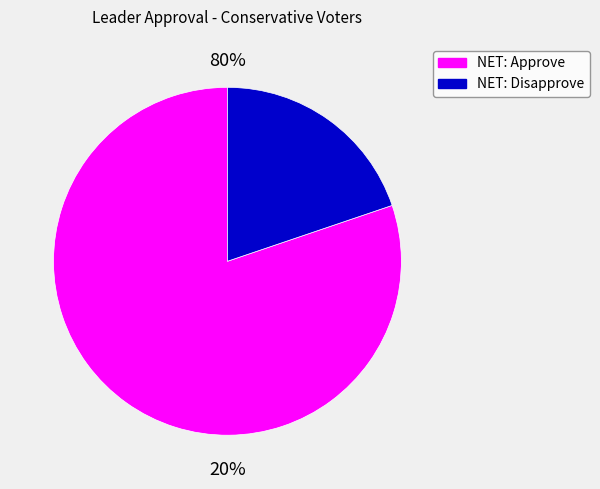

Is it true that Strongly Approve is 29% of the pie?

False